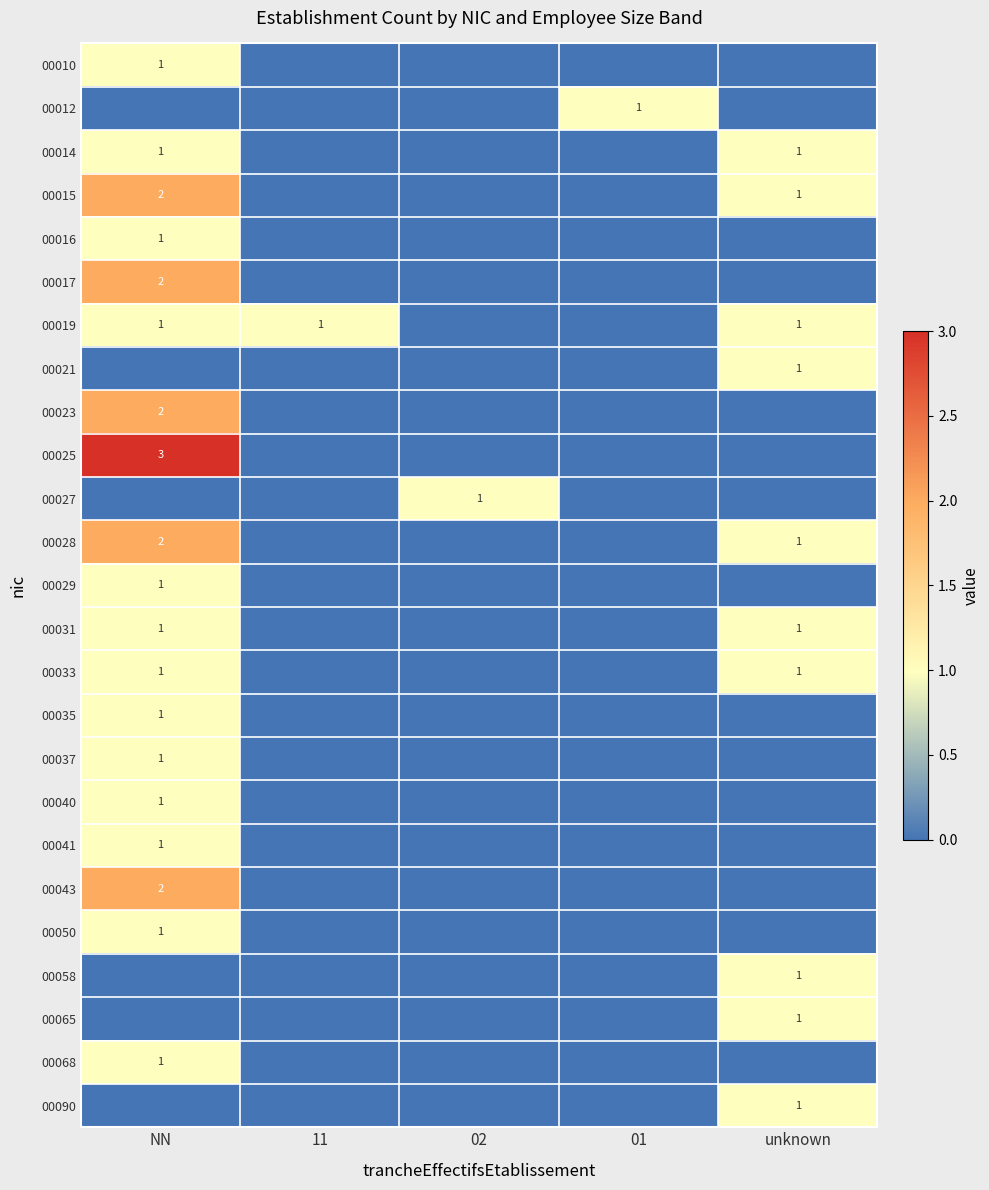

Is it true that 00023 equals 2 at NN?

True